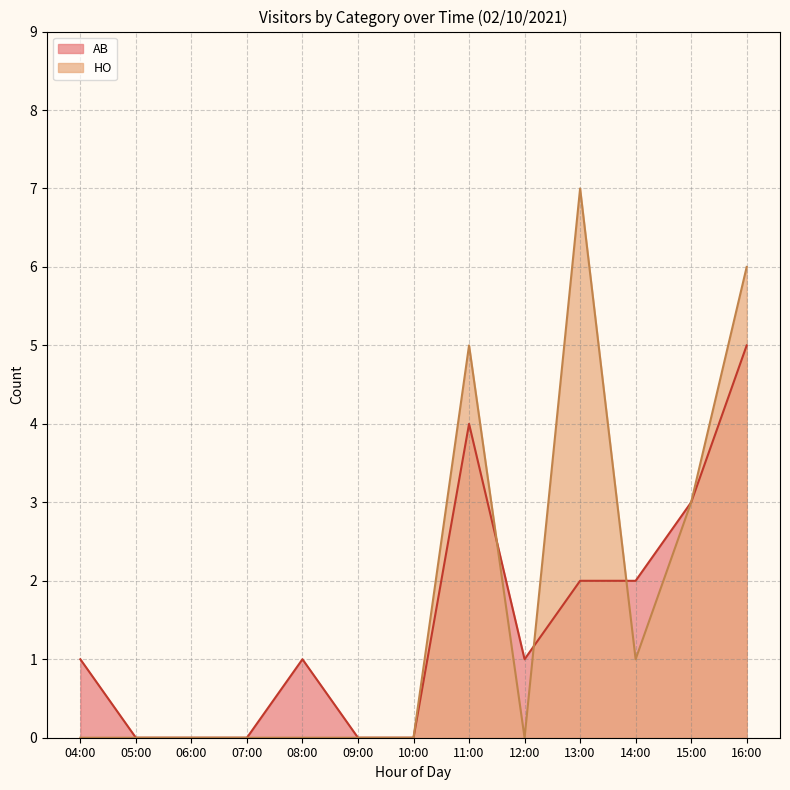

The value of HO at 07:00 is -2. True or false?

False